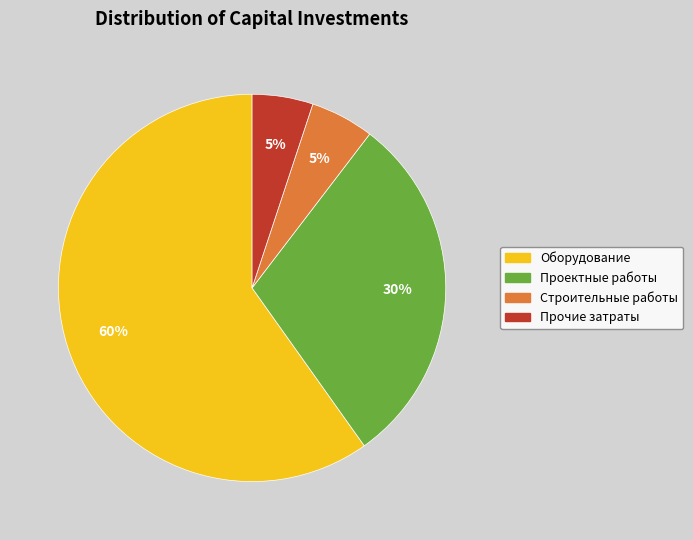

To the nearest percent, what portion does Оборудование represent?

60%